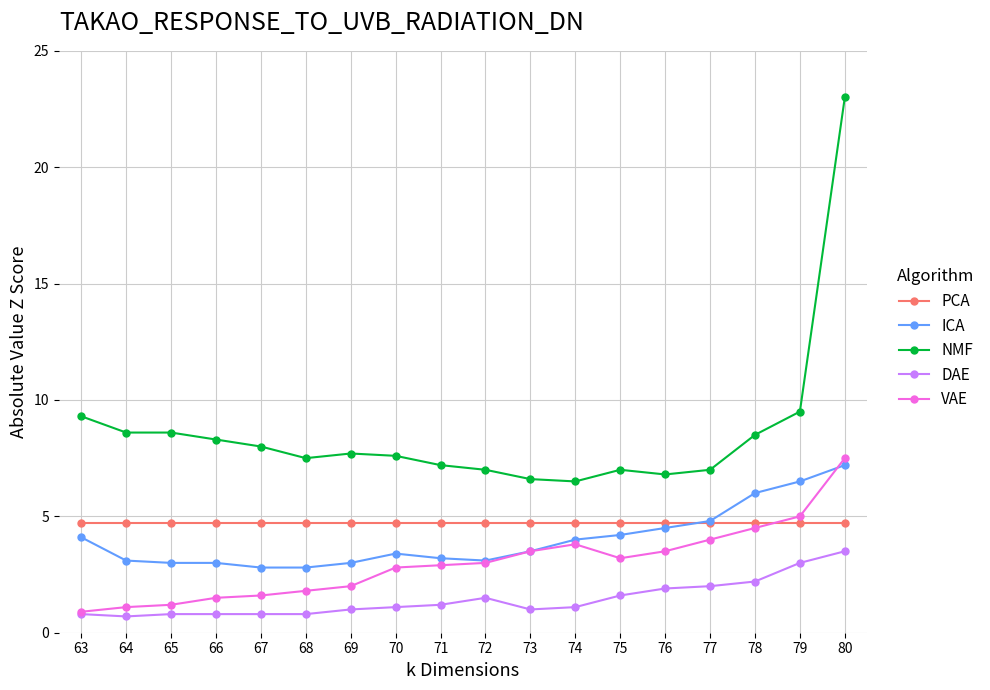

At which label does NMF reach its peak?

80